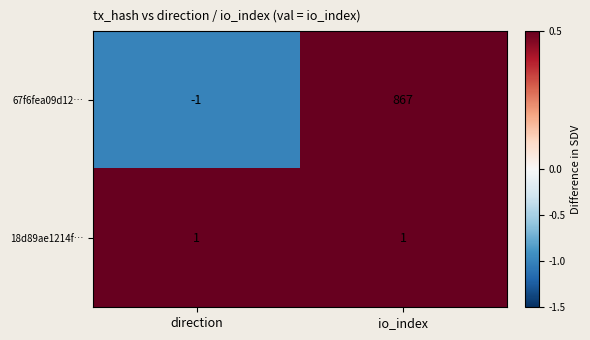

At which category does the chart reach its minimum across all series?

direction